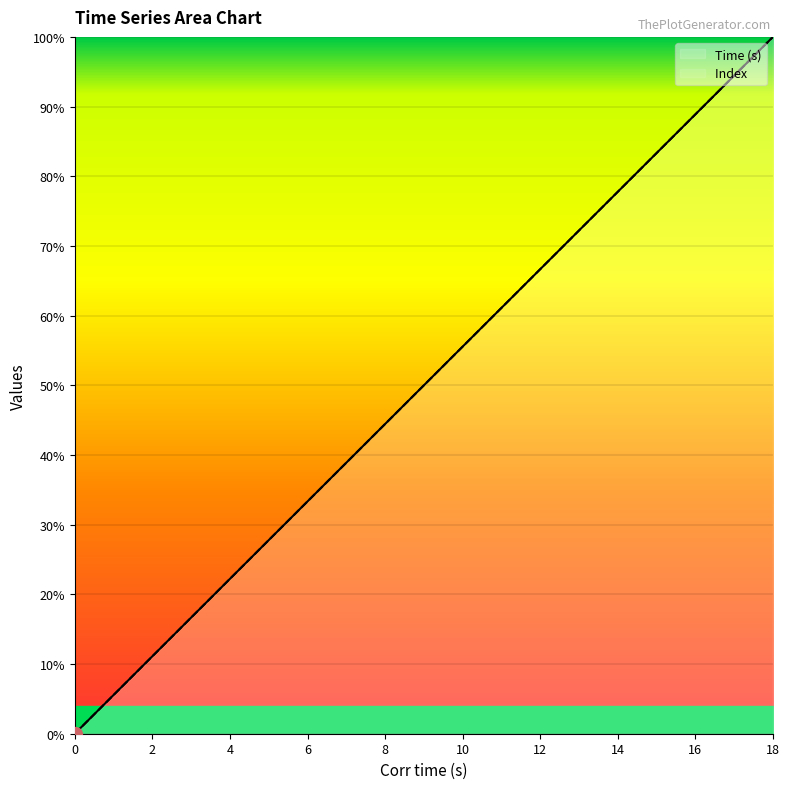

Reading right to left, list all the values displayed in this chart.

Time (s): 100.0	94.4	88.9	83.3	77.8	72.2	66.7	61.1	55.6	50.0	44.4	38.9	33.3	27.8	22.2	16.7	11.1	5.6	0.0
Index : 100.0	94.4	88.9	83.3	77.8	72.2	66.7	61.1	55.6	50.0	44.4	38.9	33.3	27.8	22.2	16.7	11.1	5.6	0.0